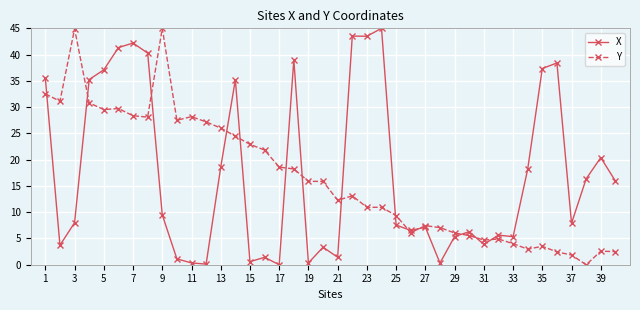

What is the value of the Y point at the 28th from the left?

7.1